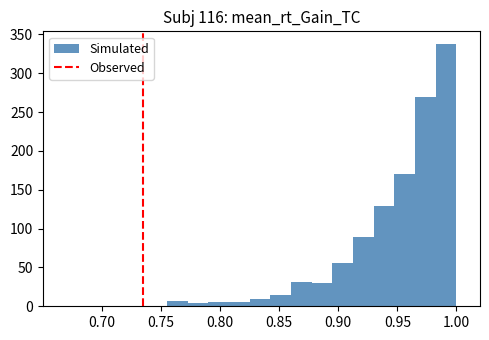

Read against the x-axis, roughly where is the centre of the tallest bar?

0.990